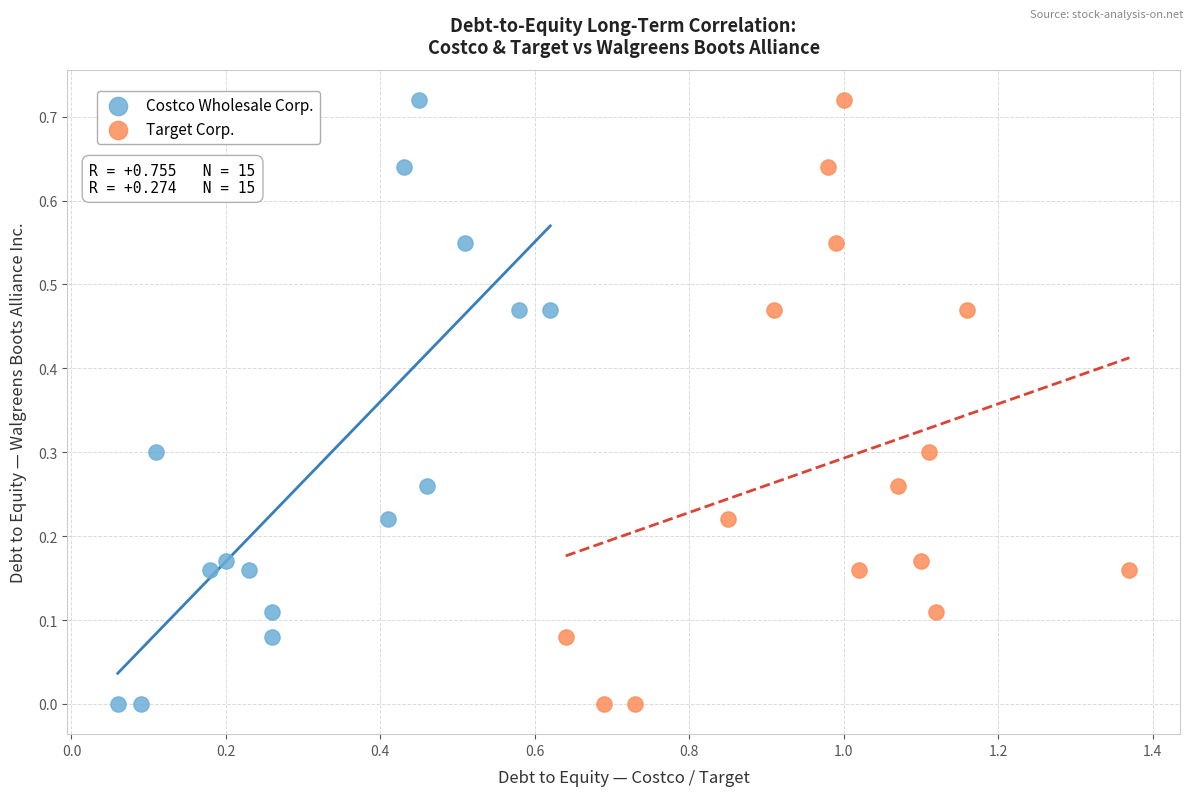

What are all the series names shown in the legend?

Costco Wholesale Corp., Target Corp.